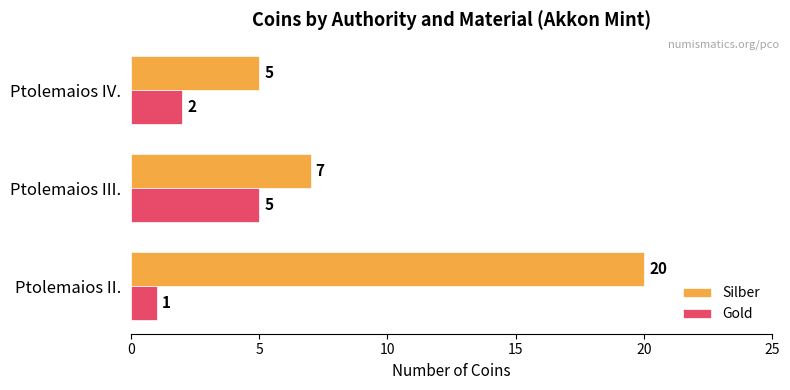

How many series are shown in this chart?

2